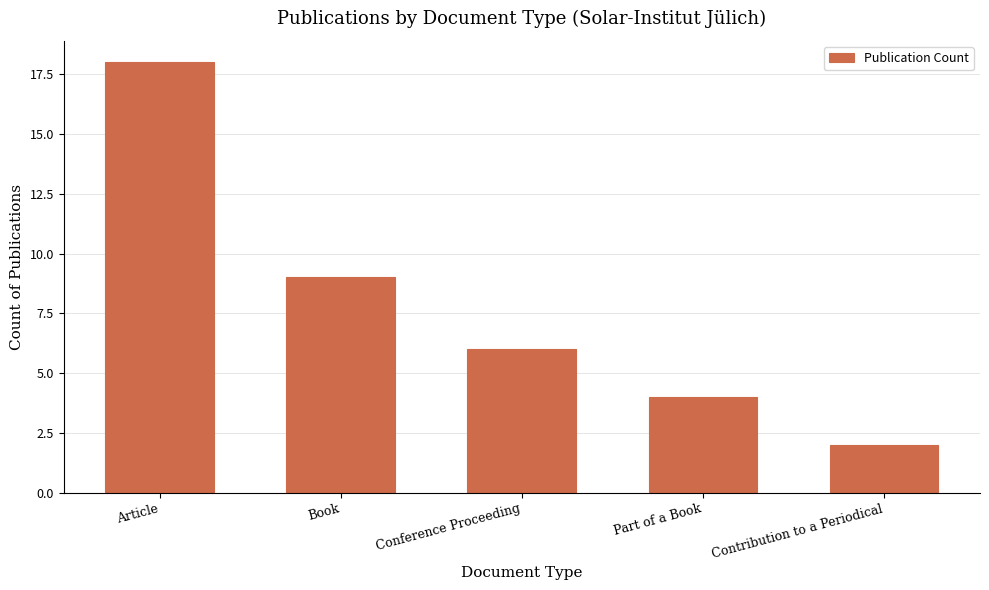

List the labels in order of value, largest first.

Article, Book, Conference Proceeding, Part of a Book, Contribution to a Periodical